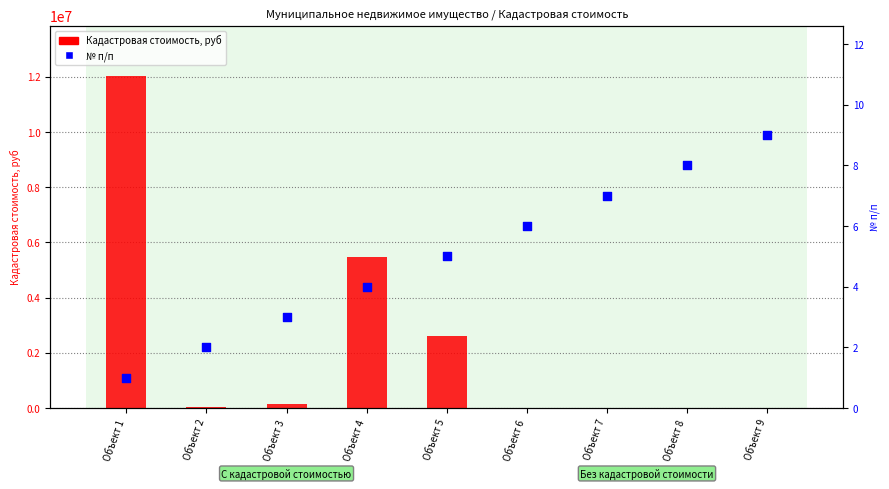

At how many categories does at least one series exceed 8611018?

1